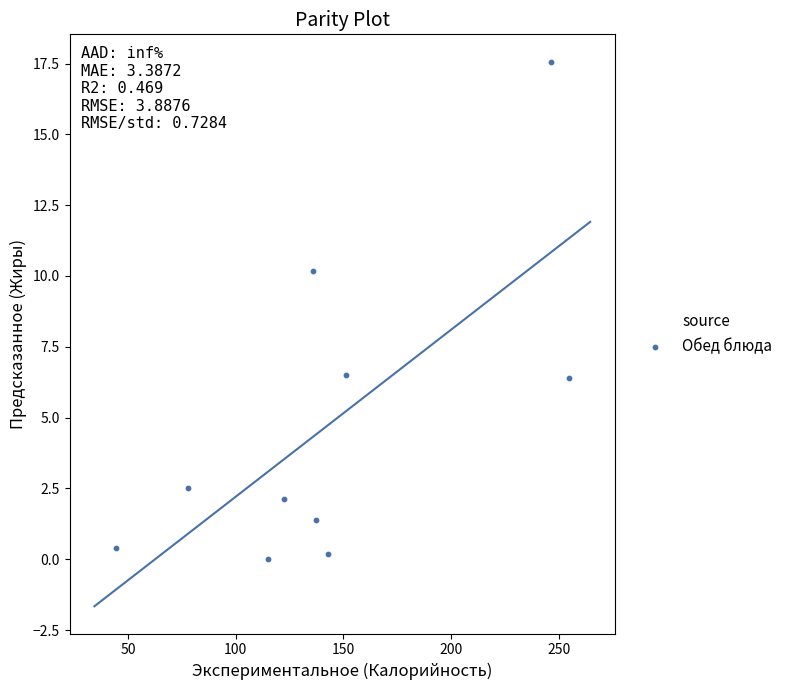

What is the average Y value?

4.7